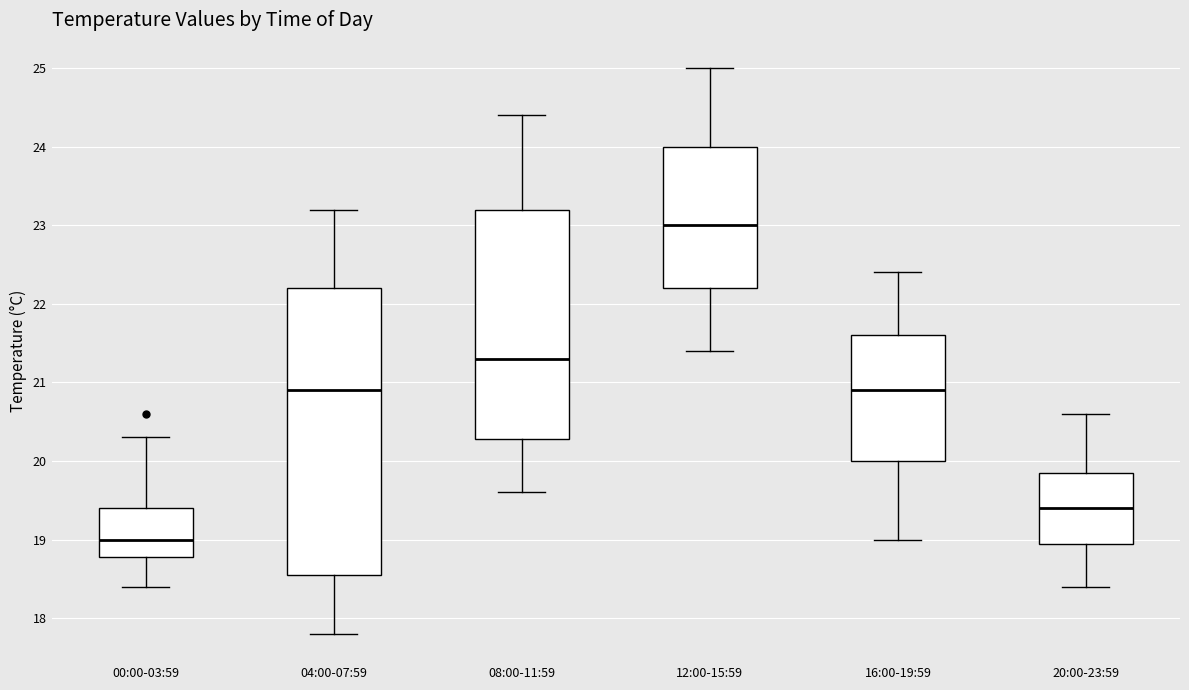

Which box is the tallest, from its lower edge to its upper edge?

04:00-07:59